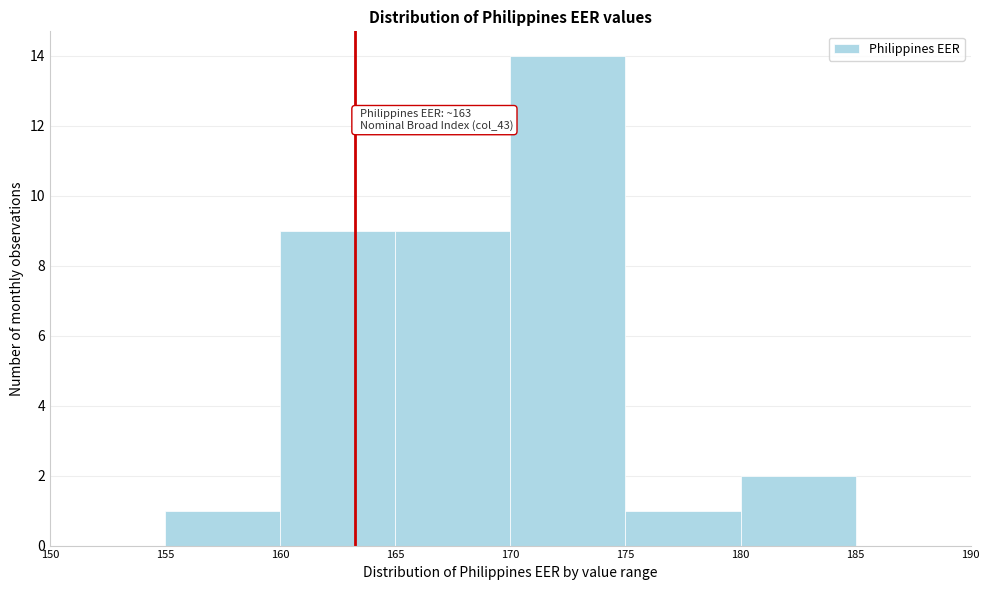

Over which range of the x-axis is the bar tallest?

170 to 175